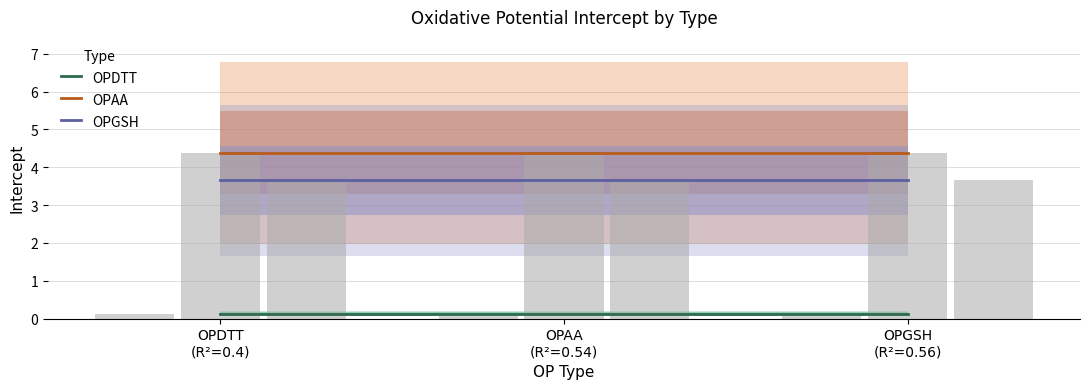

Is it true that OPAA equals 1.8 at OPDTT
(R²=0.4)?

False